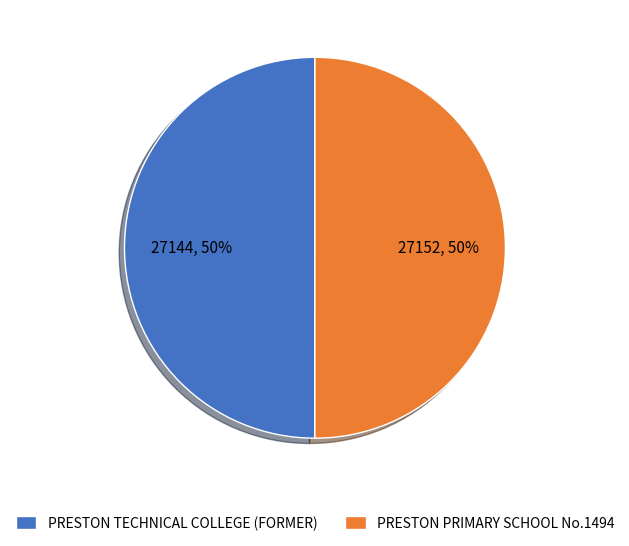

To the nearest percent, what portion does PRESTON PRIMARY SCHOOL No.1494 represent?

50%